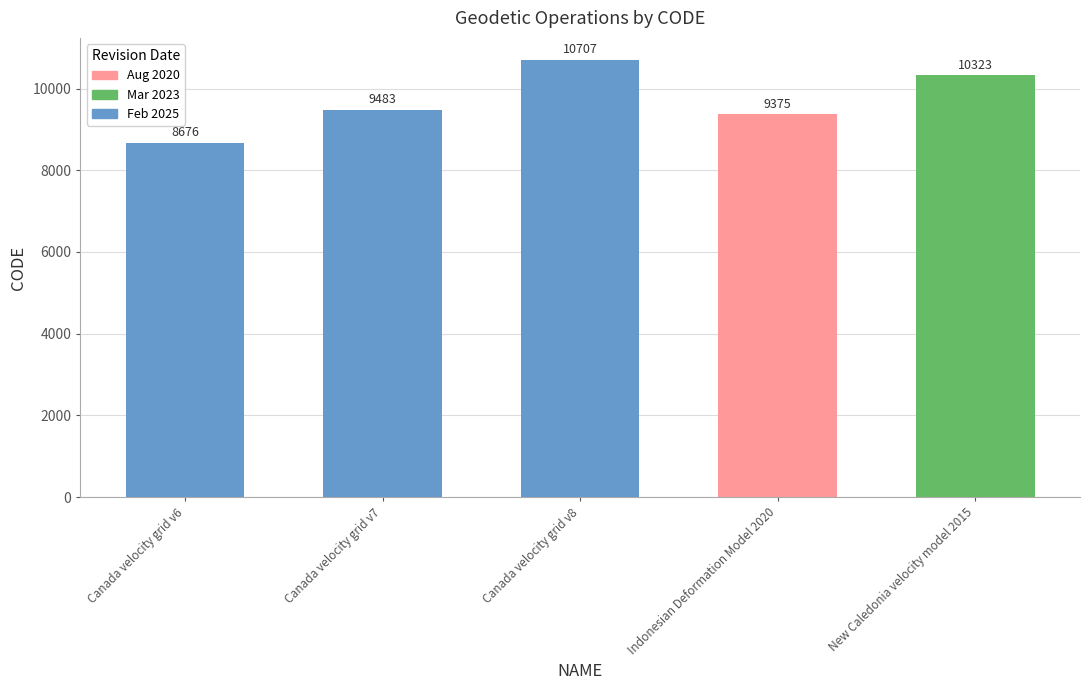

What position from the right is Canada velocity grid v6?

5